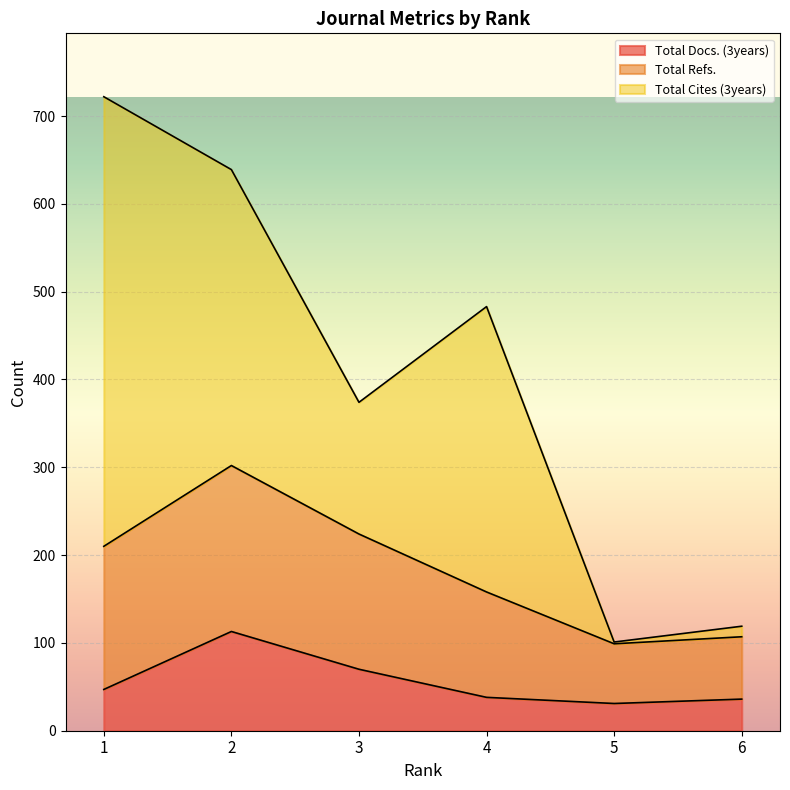

What is the maximum value shown in the chart?

512